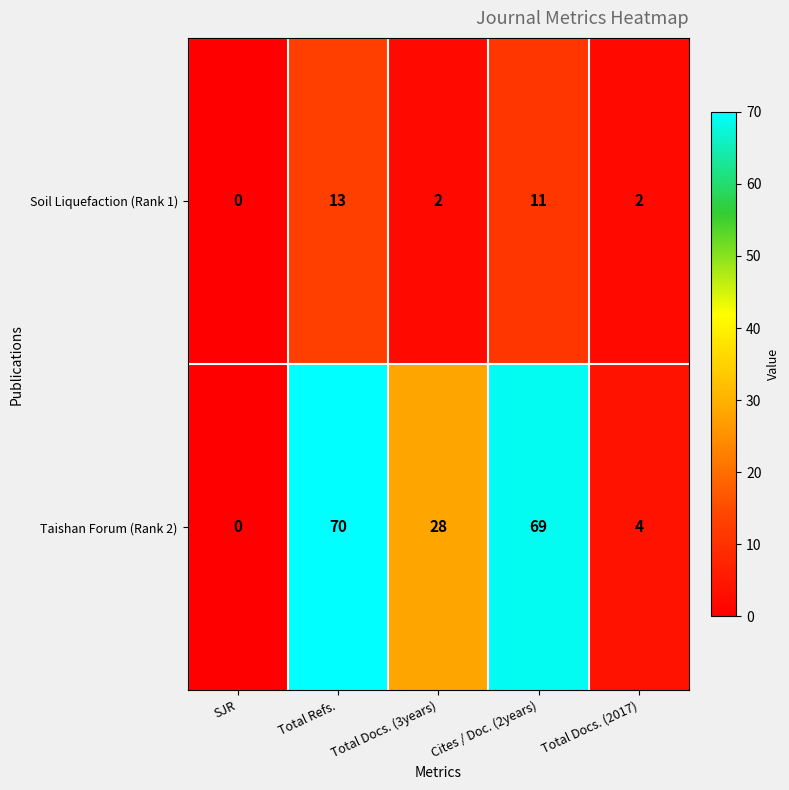

At how many categories does at least one series exceed 22?

3